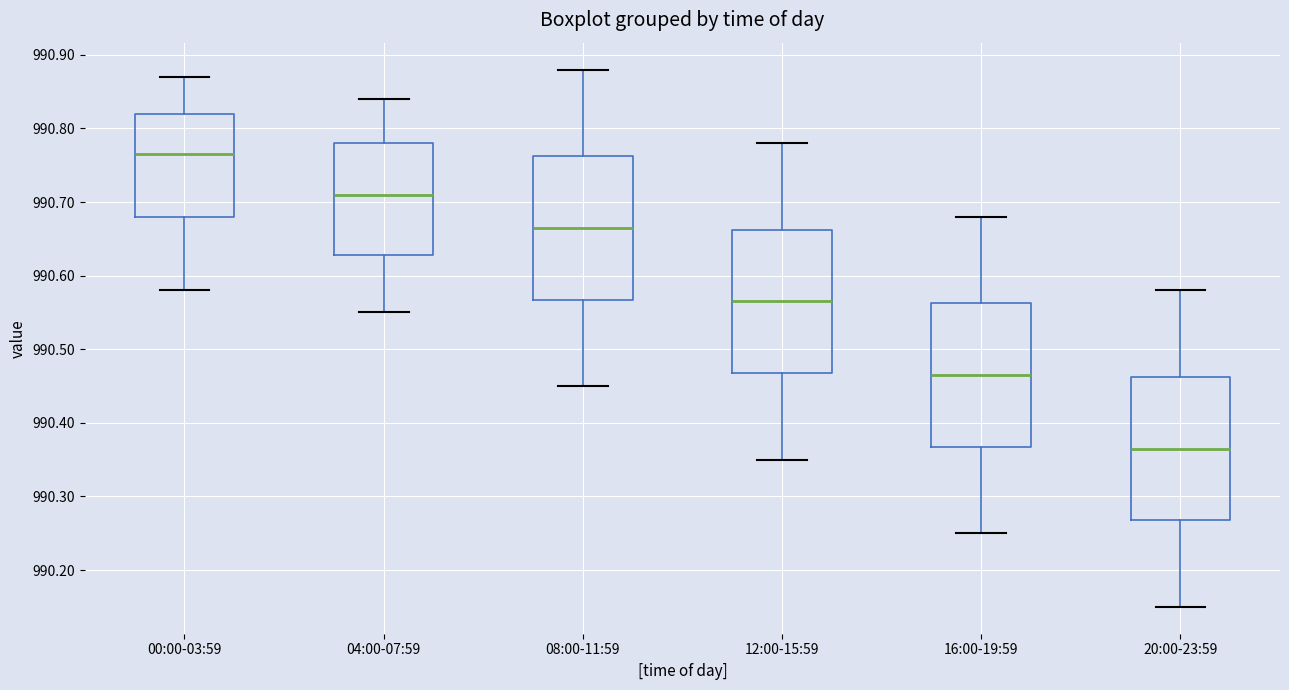

Where does the upper whisker of the box for 00:00-03:59 end on the y-axis? The values are not printed on the chart, so give them approximately, as read against the axis.

990.87